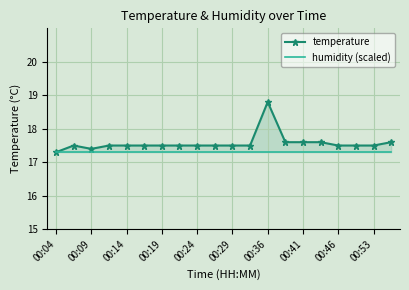

Which series has the largest total across all categories?

temperature